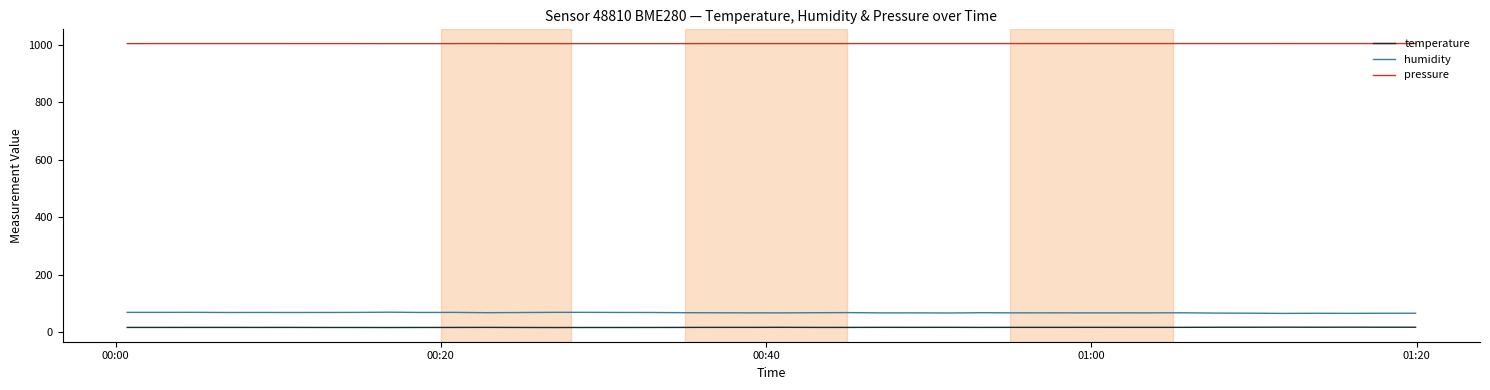

What is the lowest value of the pressure series?

1004.3